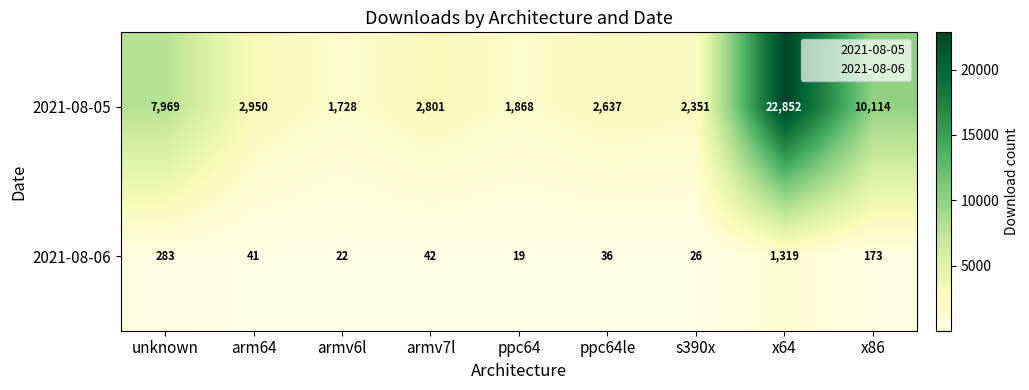

At which category is the sum across all series the highest?

x64